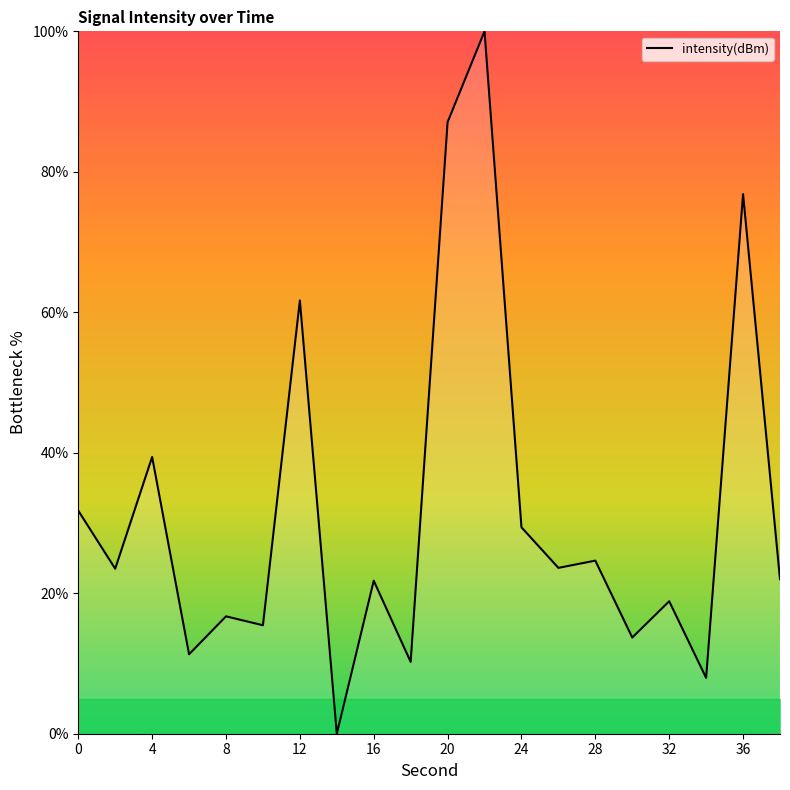

What is the difference between the maximum and minimum values?

100.0